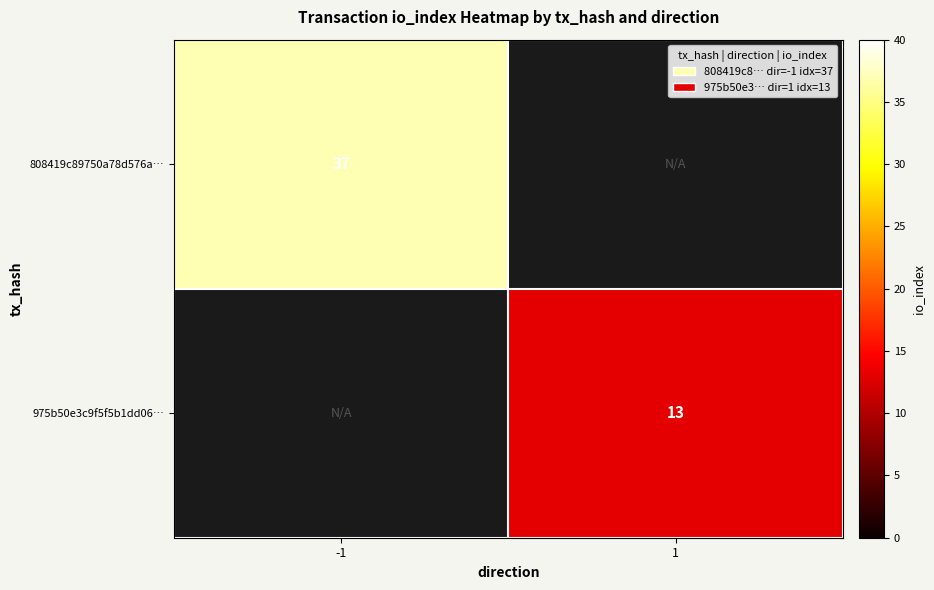

At how many categories does at least one series exceed 17?

1